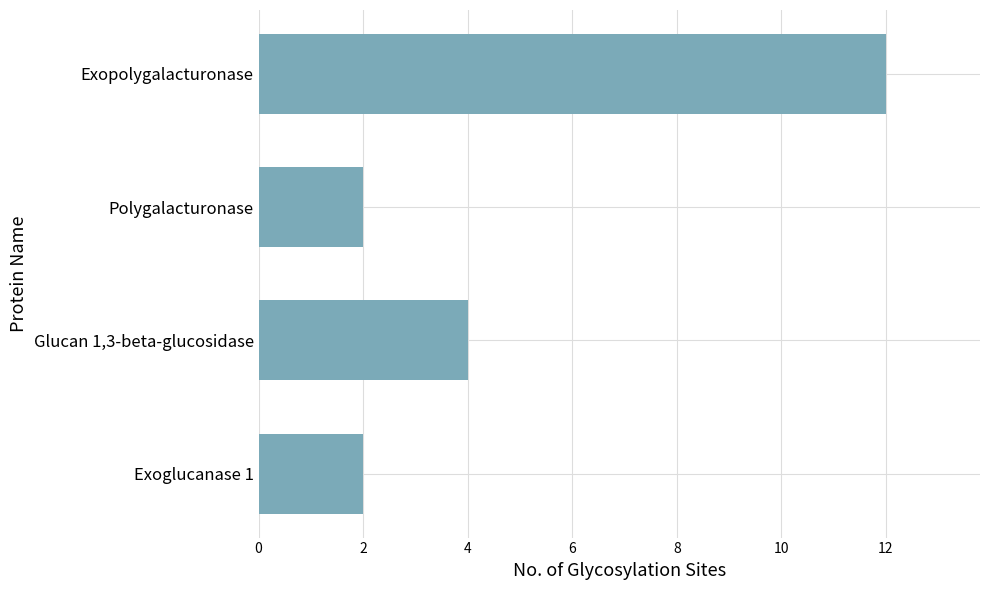

The chart shows a value of 7 at Exopolygalacturonase. True or false?

False